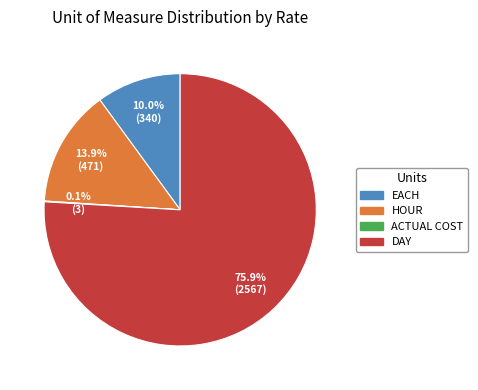

What percentage is NOT represented by HOUR?

86.1%